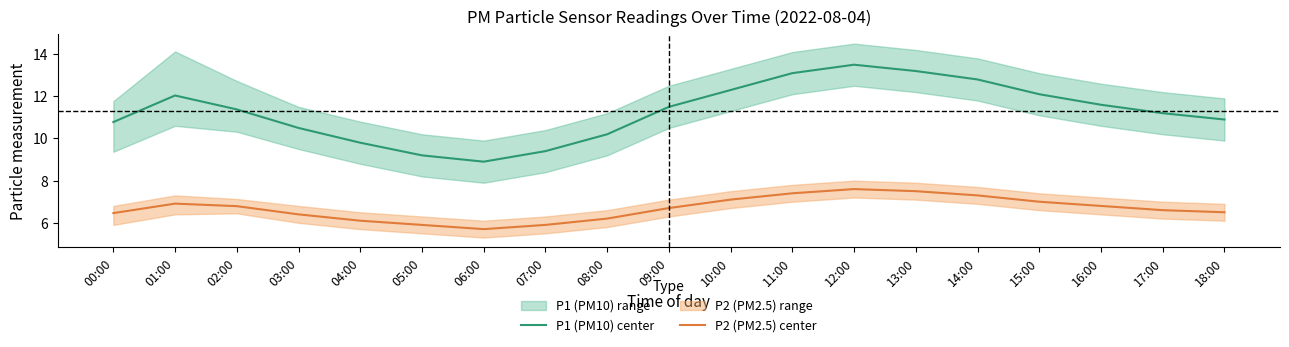

Count the number of categories in the chart.

19